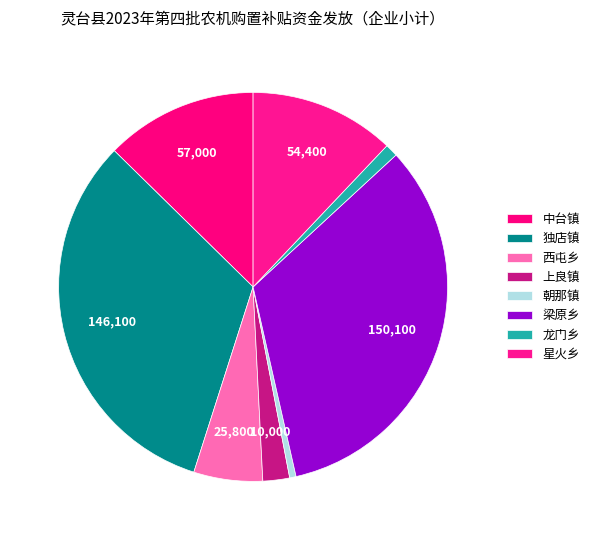

Which has a higher value, 星火乡 or 龙门乡?

星火乡